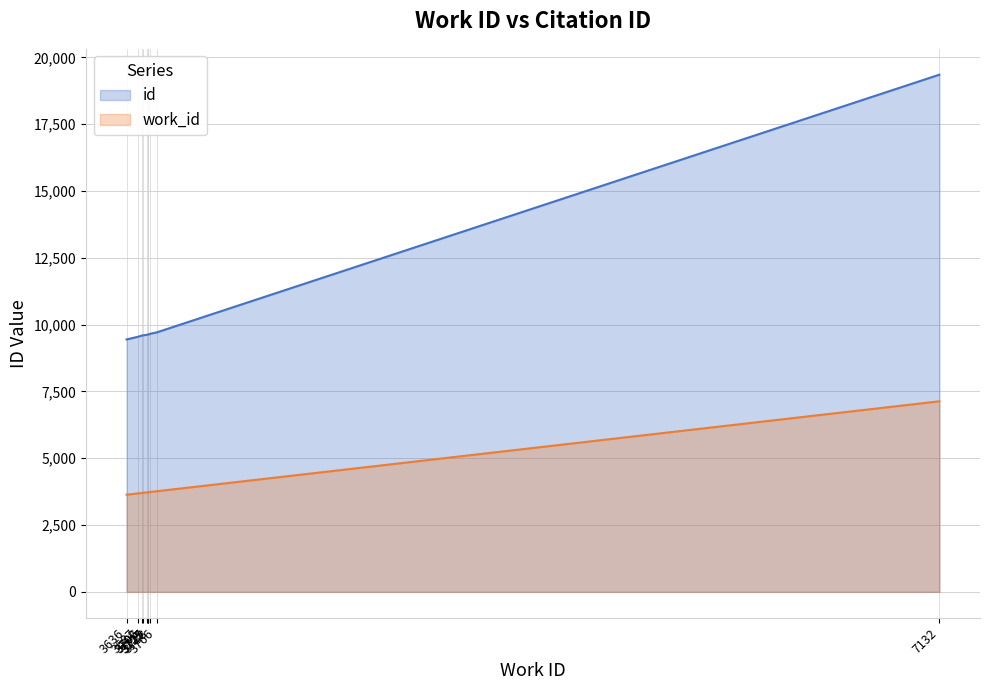

The value of id at 3725 is 2421. True or false?

False